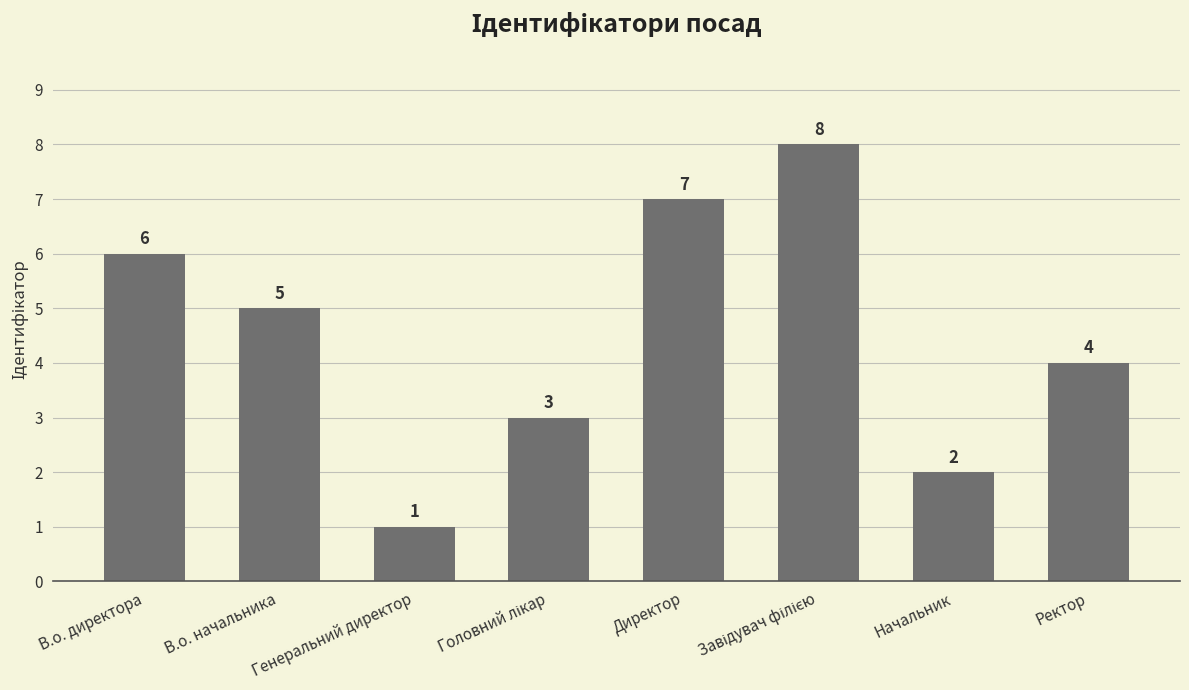

Reading left to right, what are all the values shown in this chart?

6	5	1	3	7	8	2	4